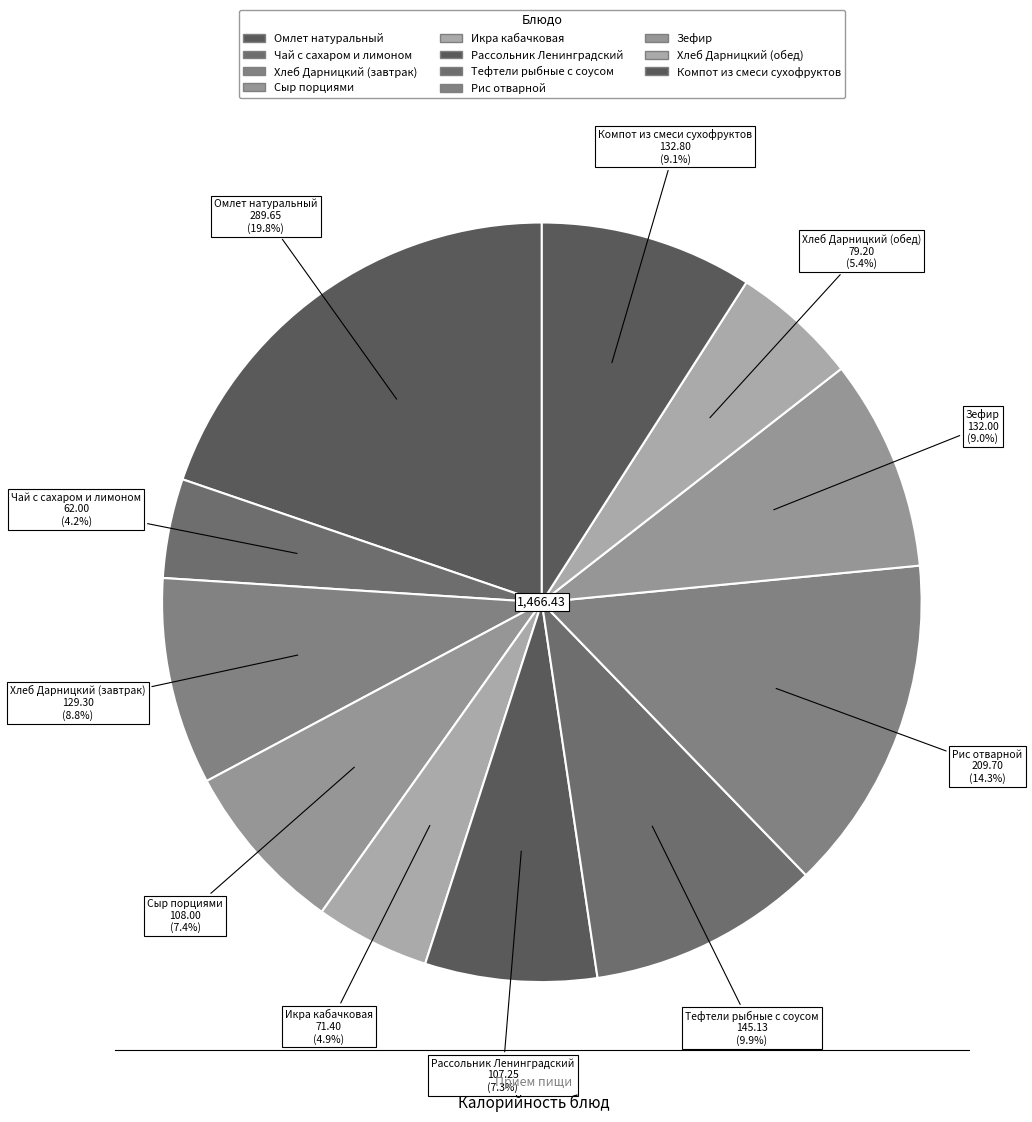

To the nearest percent, what percentage of the pie is Сыр порциями?

7%